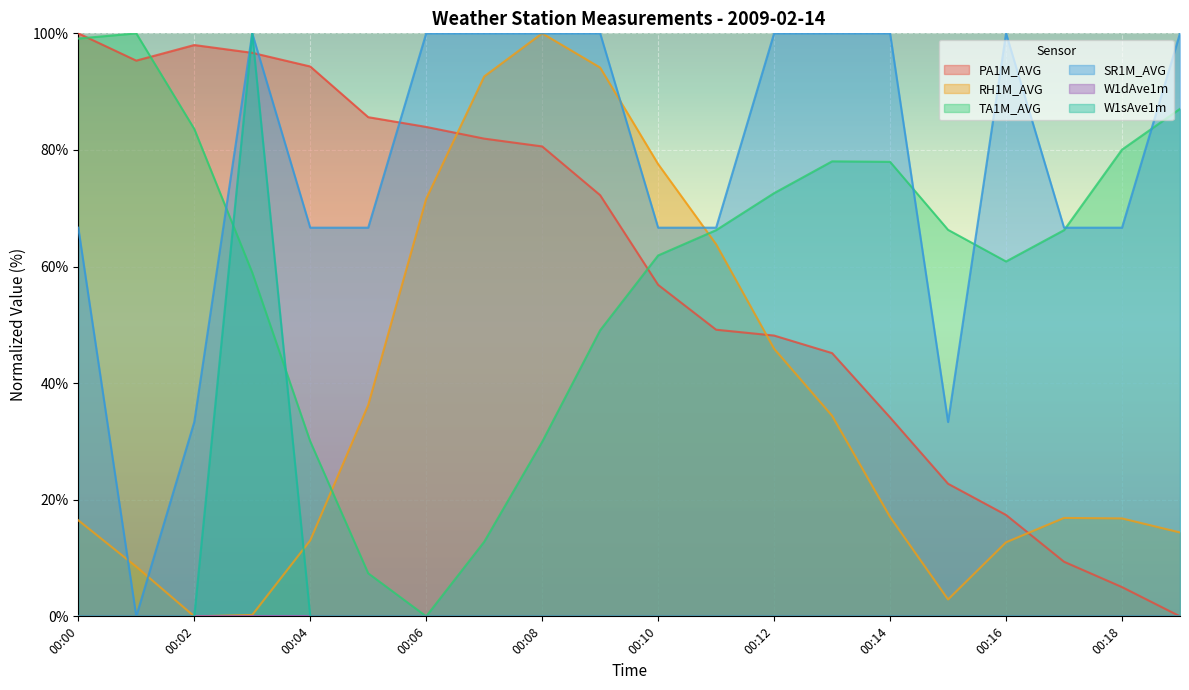

Does the chart display data point markers on the line(s)?

No